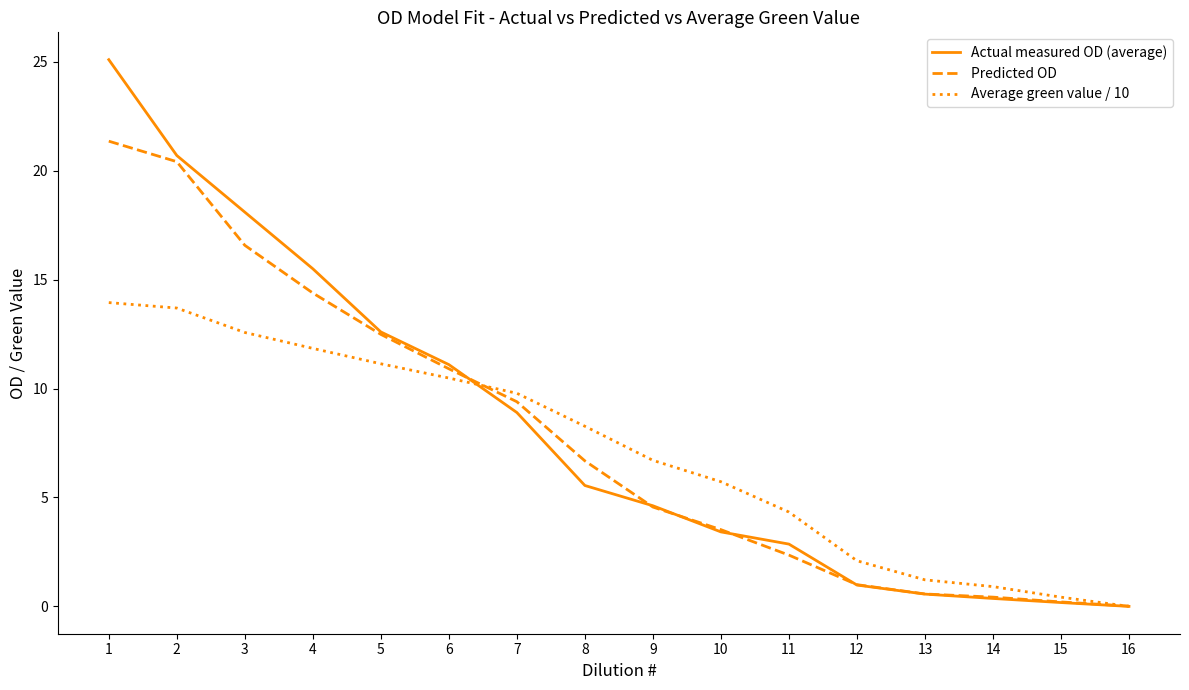

Rank the series by their maximum value, from highest to lowest.

Actual measured OD (average), Predicted OD, Average green value / 10